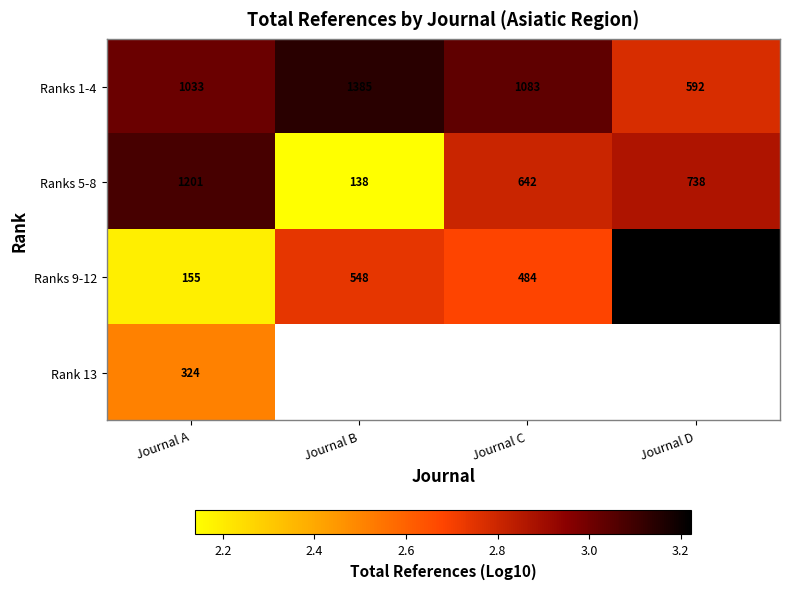

What is the spread (max minus min) of values at Journal A?

1046.0